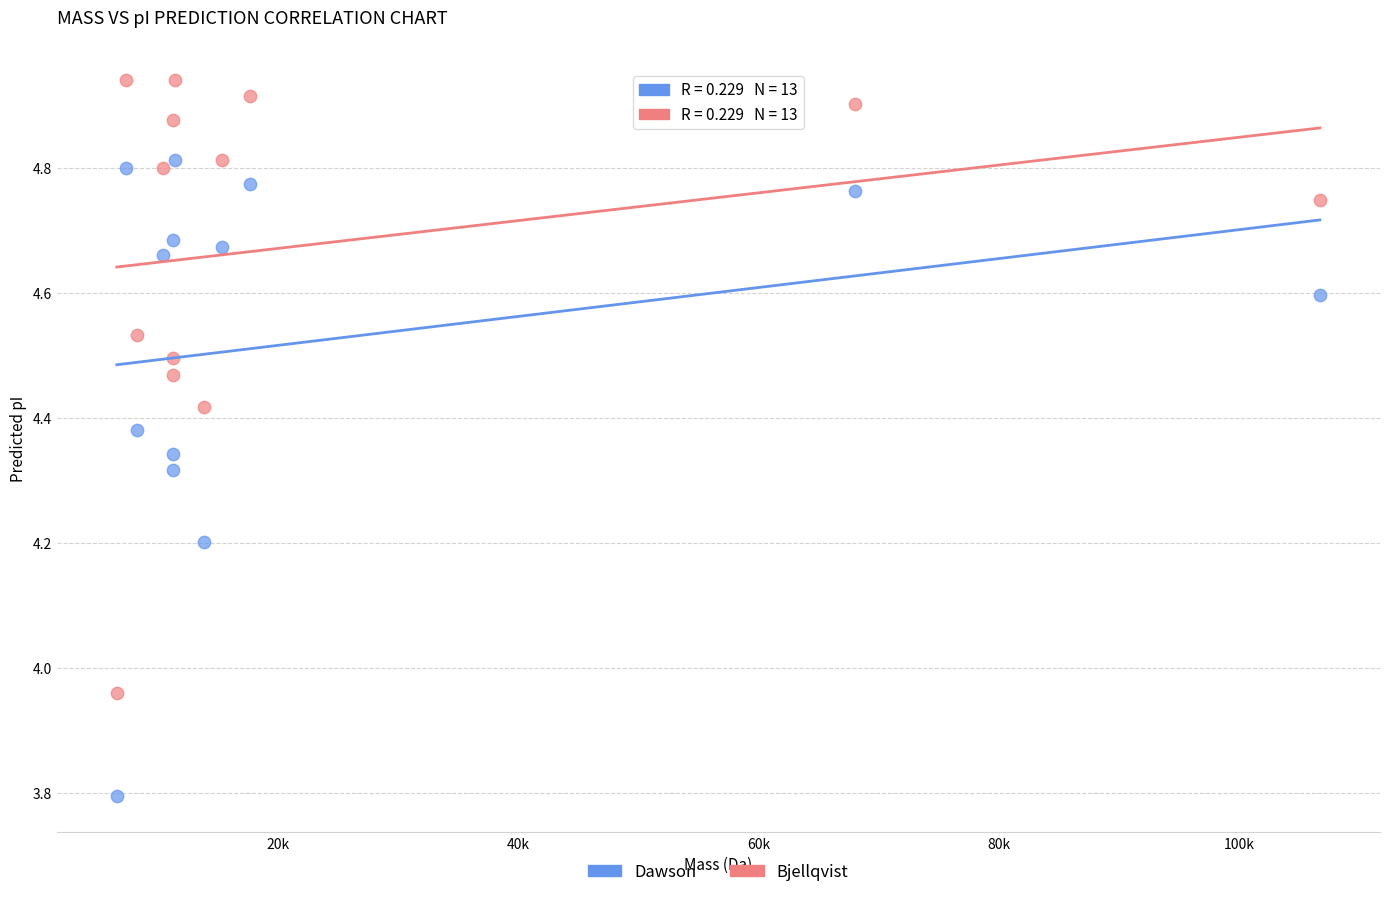

What is the X range (max minus min) for the scatter plot?

100117.3